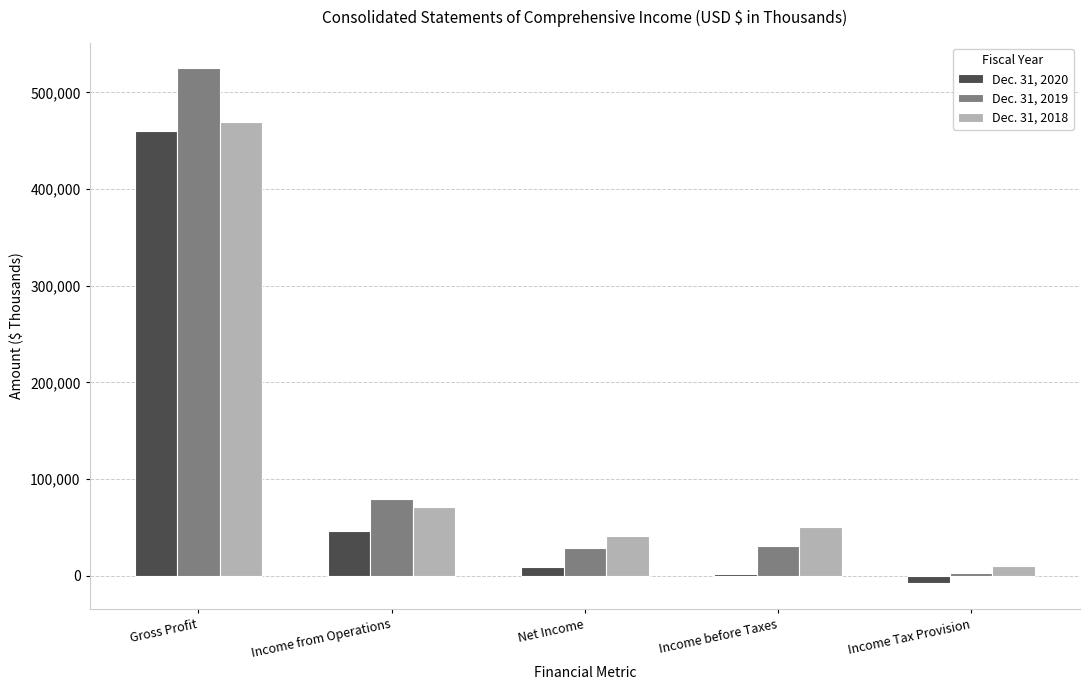

How many distinct data groups are displayed?

3